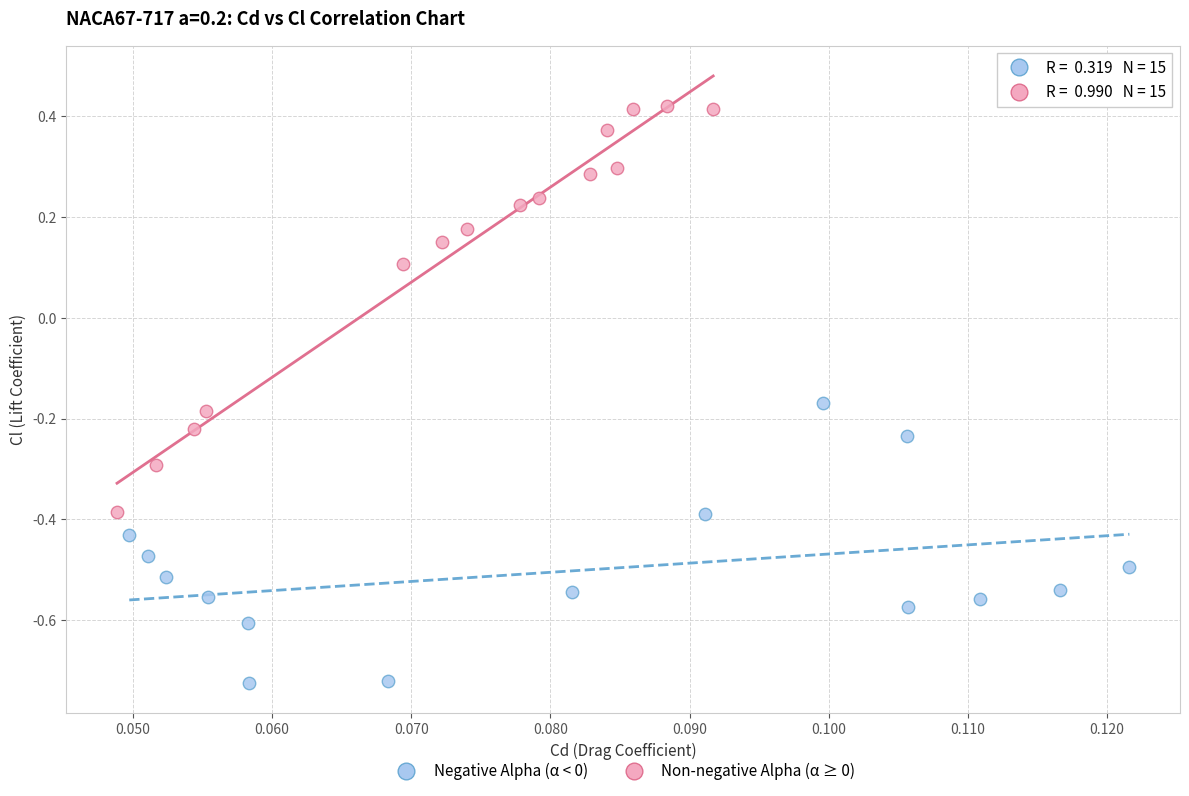

Which series has the largest Y range (max minus min)?

Non-negative Alpha (α ≥ 0)